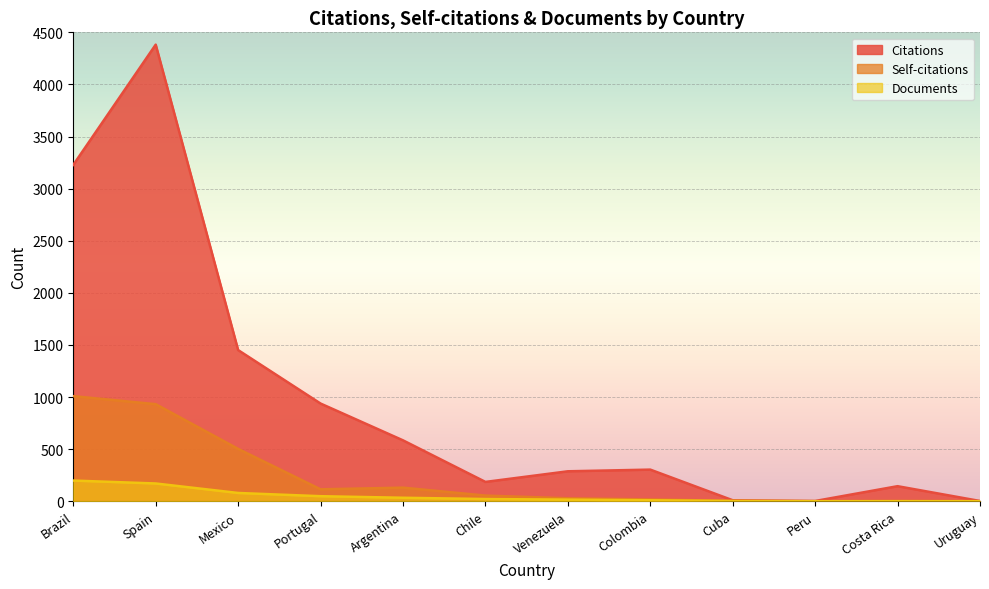

Between Peru and Costa Rica, which is larger?

Costa Rica